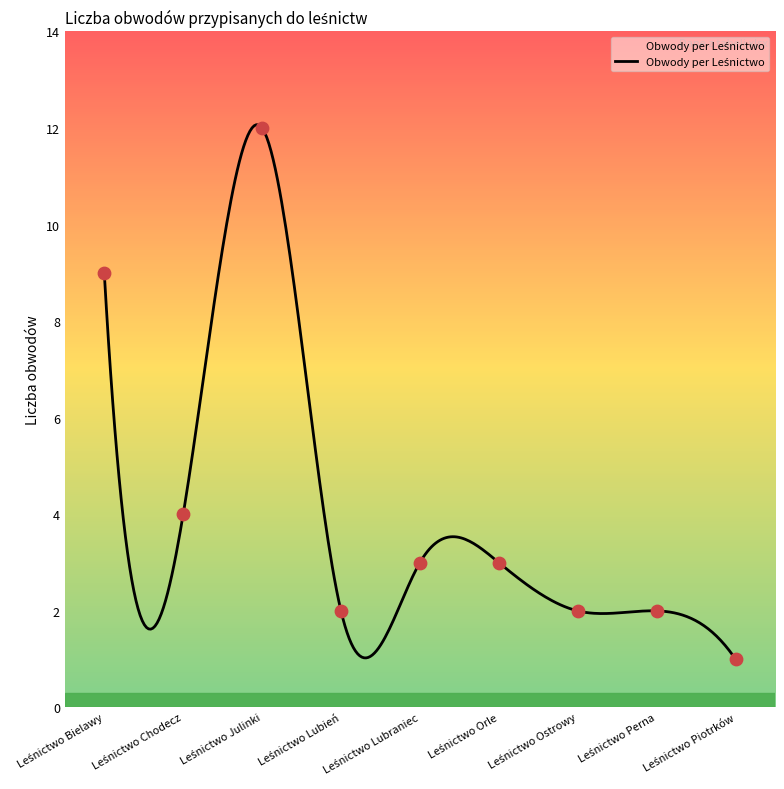

What is the ratio of the value at Leśnictwo Ostrowy to the value at Leśnictwo Lubraniec?

0.7